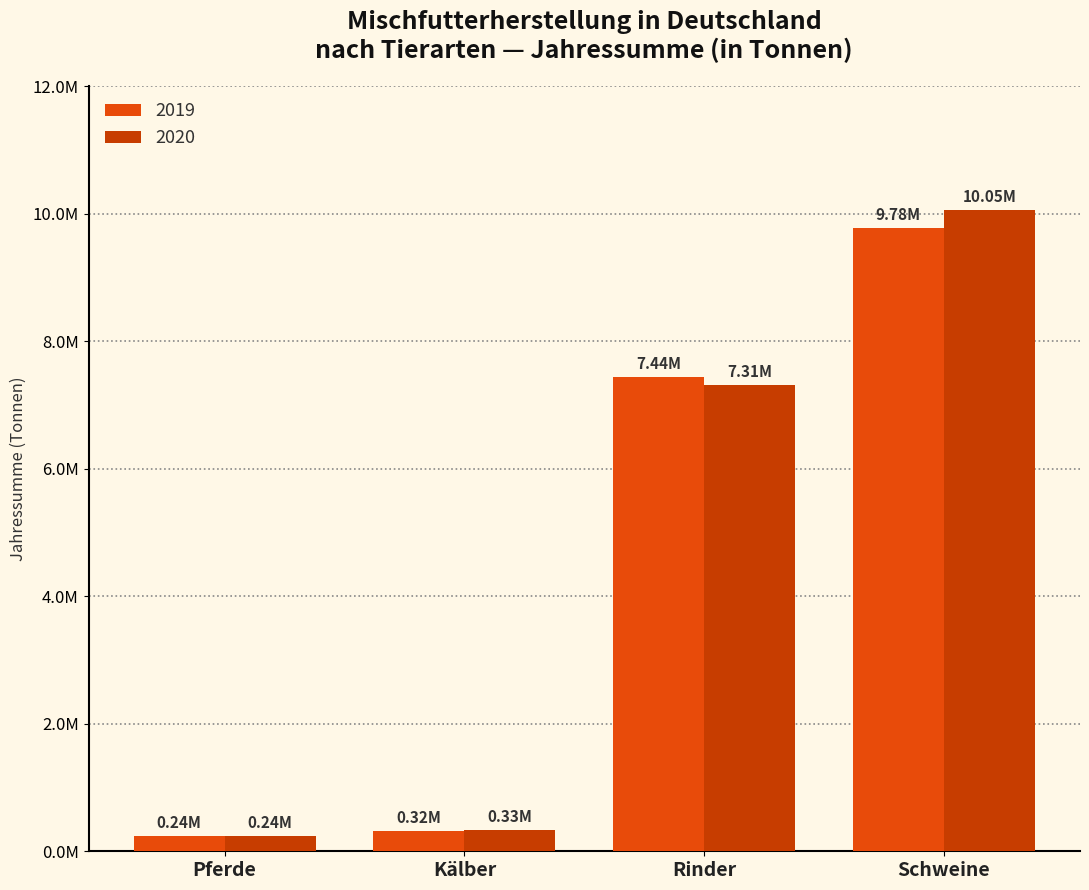

Are the bars horizontal?

No